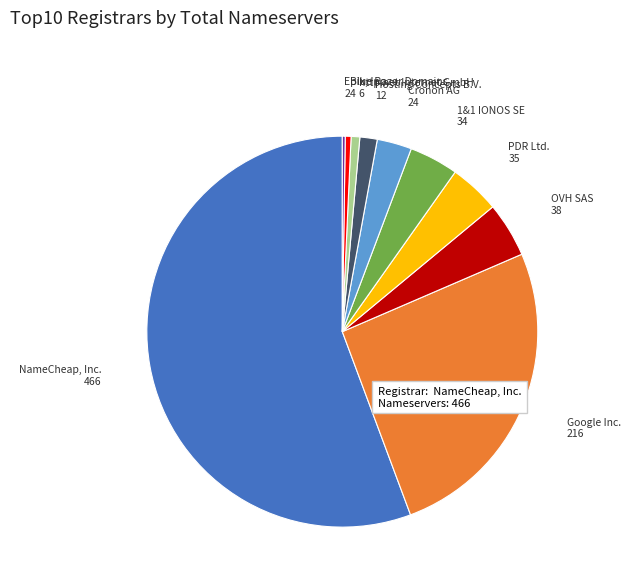

Is it true that http.net Internet GmbH is 15% of the pie?

False